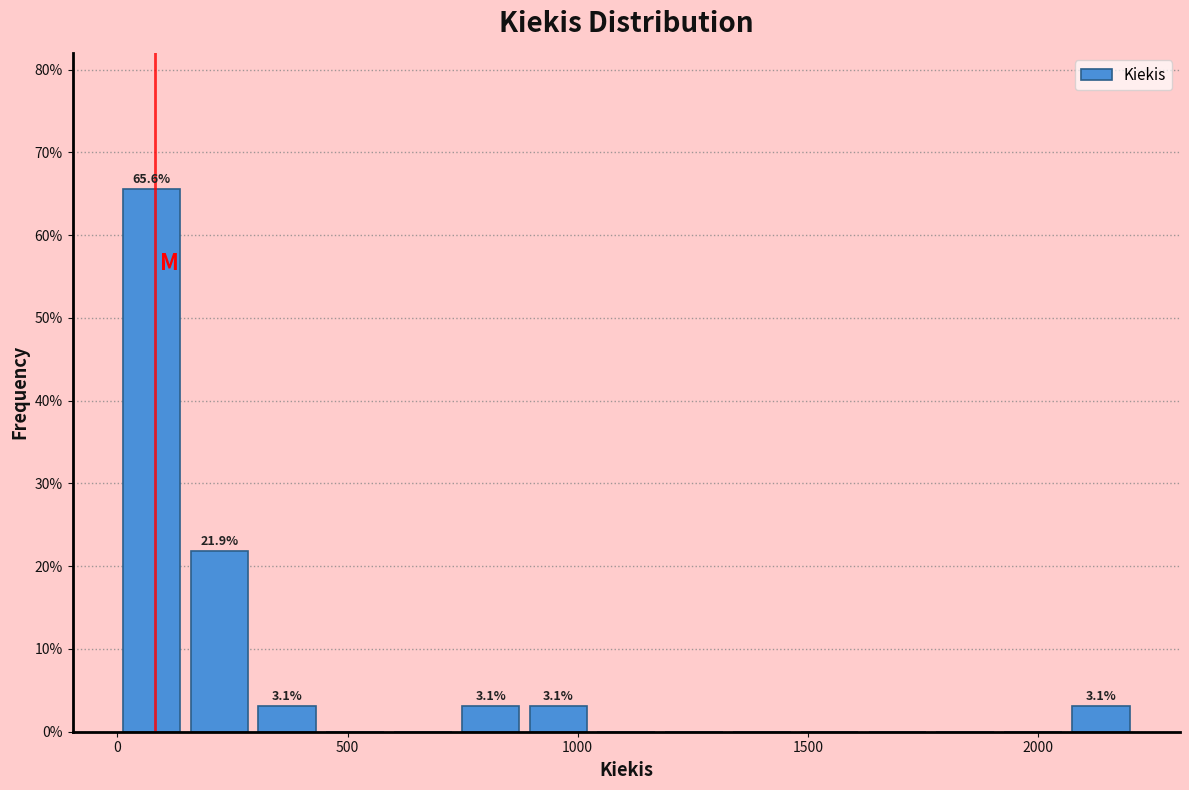

Read against the x-axis, roughly where is the centre of the tallest bar?

50